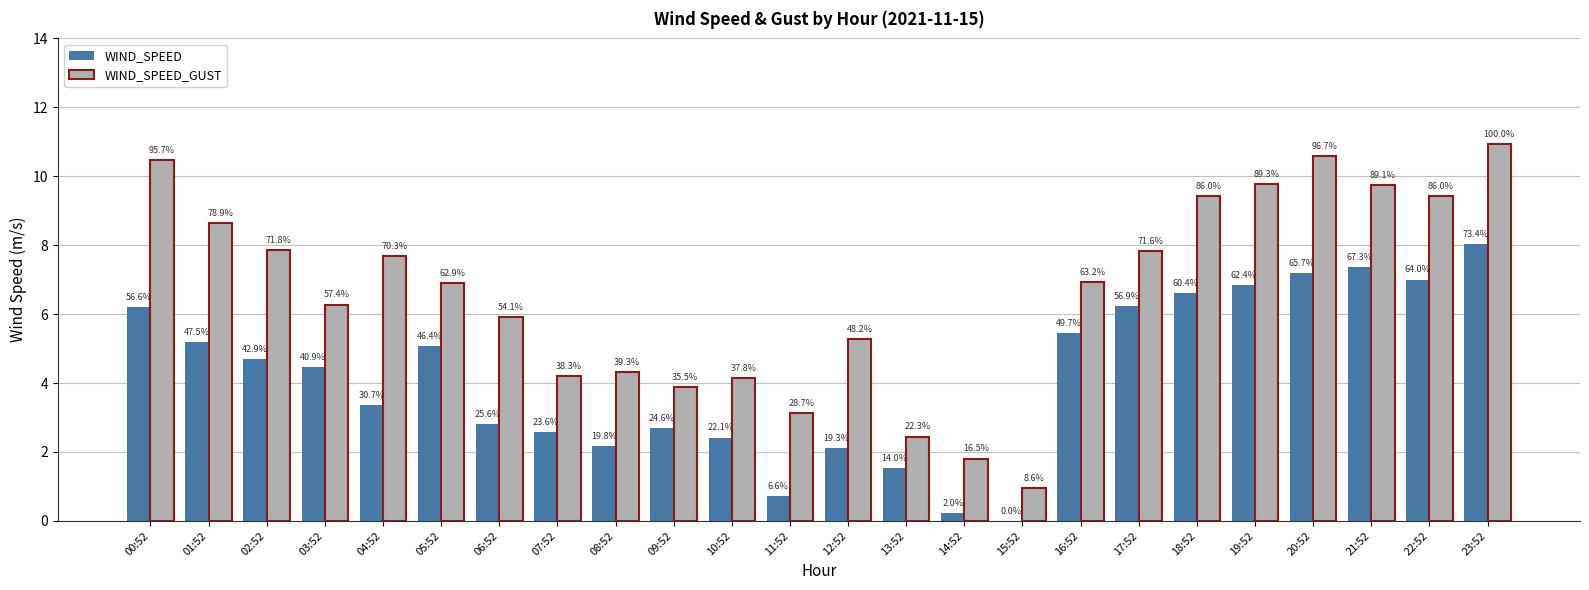

Reading left to right, transcribe all the data shown in this chart.

WIND_SPEED: 00:52=6.2	01:52=5.2	02:52=4.7	03:52=4.5	04:52=3.4	05:52=5.1	06:52=2.8	07:52=2.6	08:52=2.2	09:52=2.7	10:52=2.4	11:52=0.7	12:52=2.1	13:52=1.5	14:52=0.2	15:52=0.0	16:52=5.4	17:52=6.2	18:52=6.6	19:52=6.8	20:52=7.2	21:52=7.4	22:52=7.0	23:52=8.0
WIND_SPEED_GUST: 00:52=10.5	01:52=8.6	02:52=7.9	03:52=6.3	04:52=7.7	05:52=6.9	06:52=5.9	07:52=4.2	08:52=4.3	09:52=3.9	10:52=4.1	11:52=3.1	12:52=5.3	13:52=2.4	14:52=1.8	15:52=0.9	16:52=6.9	17:52=7.8	18:52=9.4	19:52=9.8	20:52=10.6	21:52=9.8	22:52=9.4	23:52=10.9